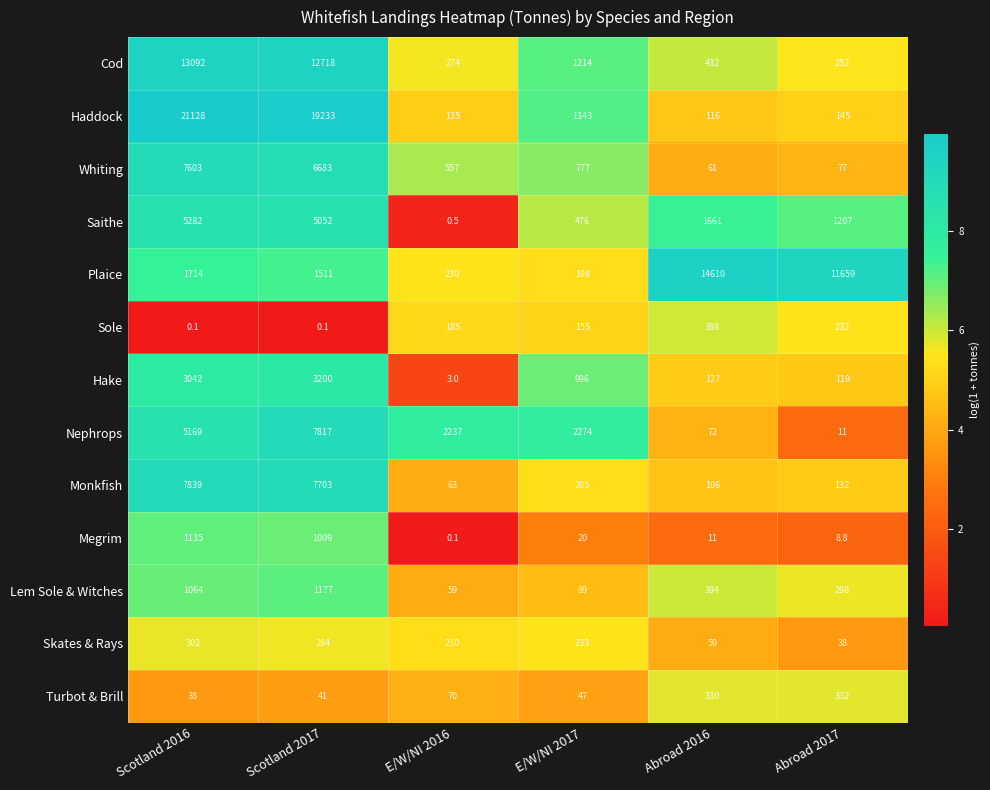

What is the approximate value of Megrim at Abroad 2016?

11.0